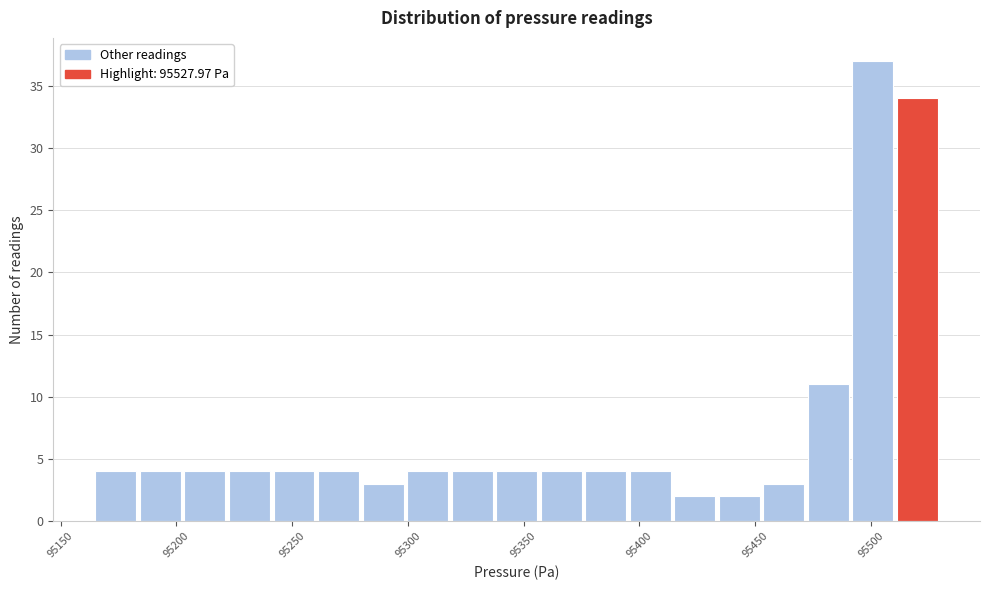

Read against the x-axis, roughly where is the centre of the tallest bar?

95500